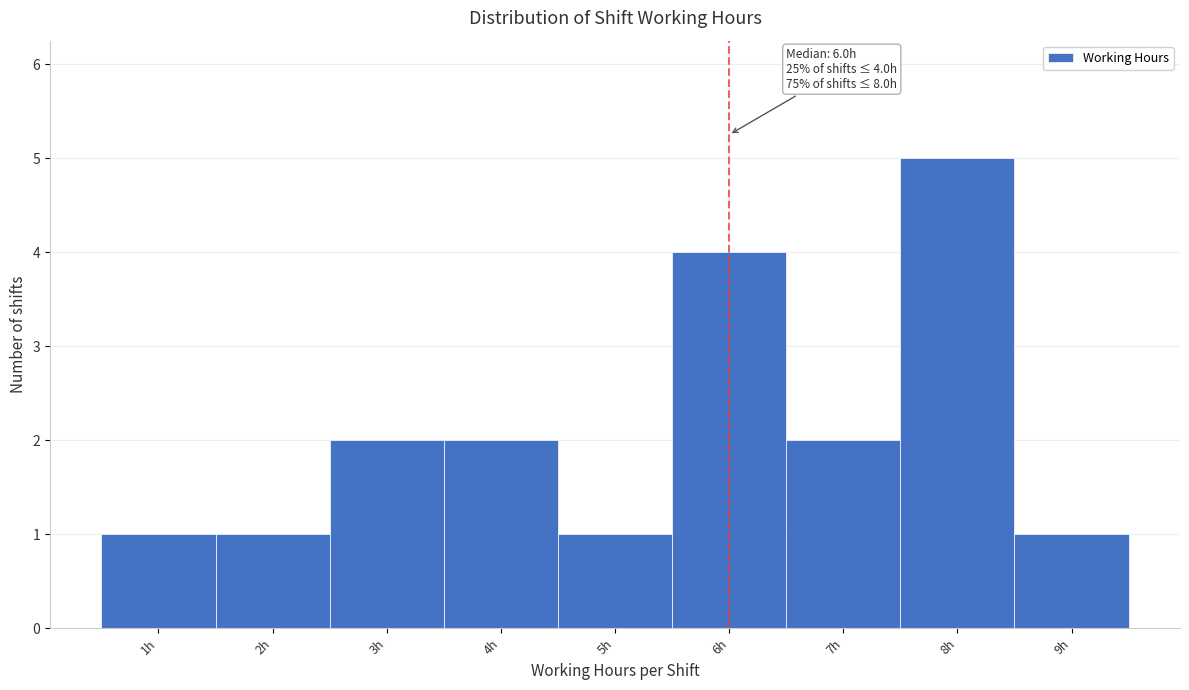

Over which range of the x-axis is the bar tallest?

7.5 to 8.5